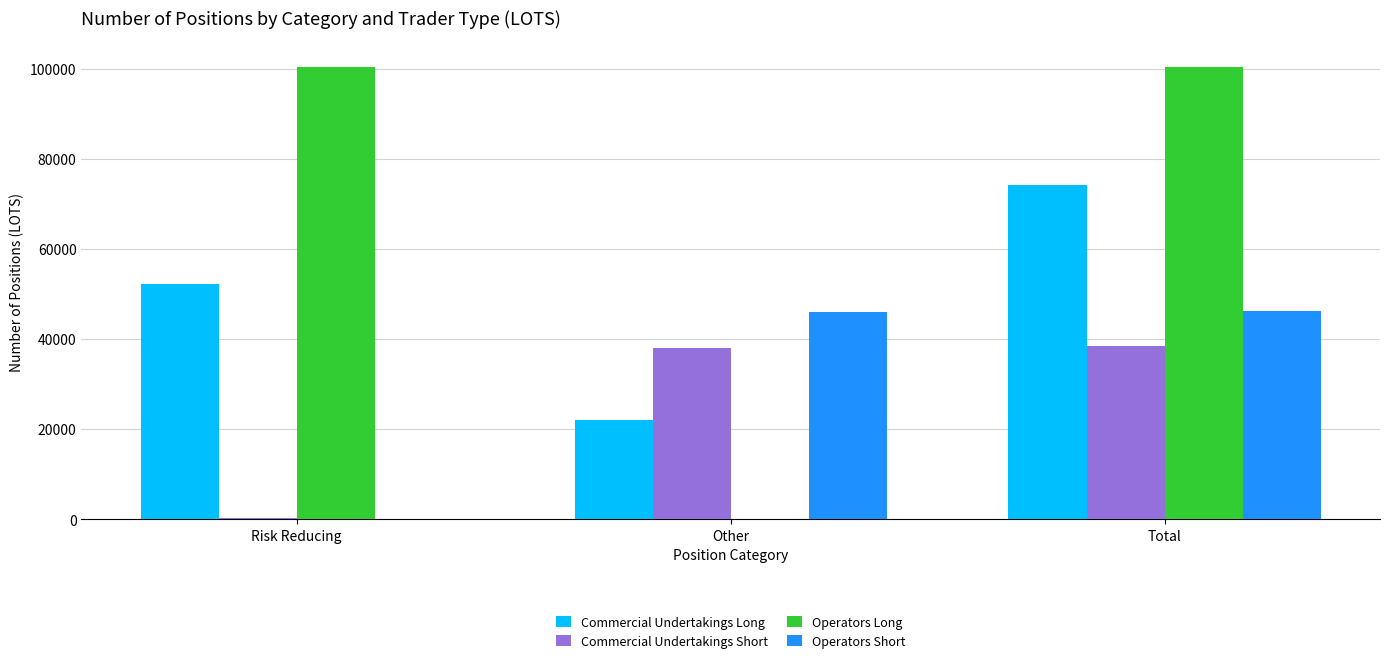

What is the sum of all Operators Long values?

200766